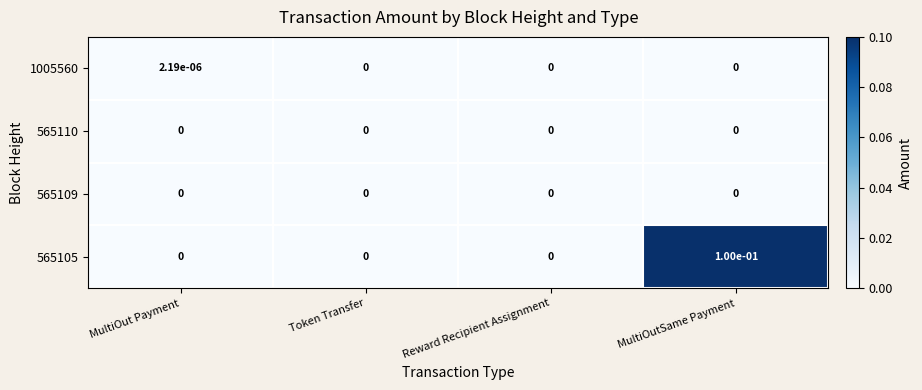

What is the greatest value displayed?

0.1